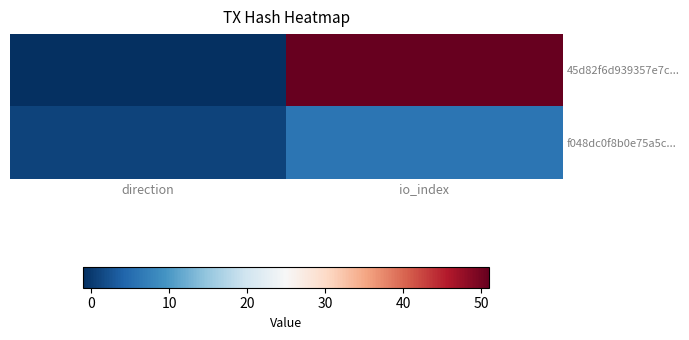

Reading left to right, extract all data points from this chart.

45d82f6d939357e7c...: direction=-1	io_index=51
f048dc0f8b0e75a5c...: direction=1	io_index=6